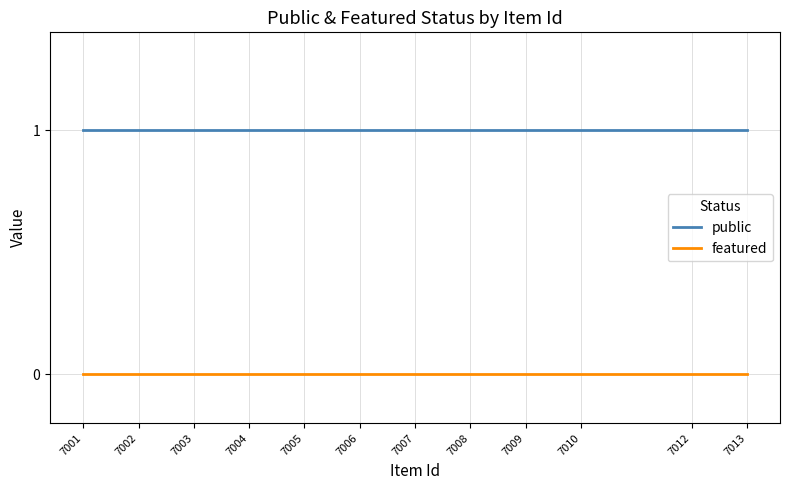

What is the sum of all public values?

12